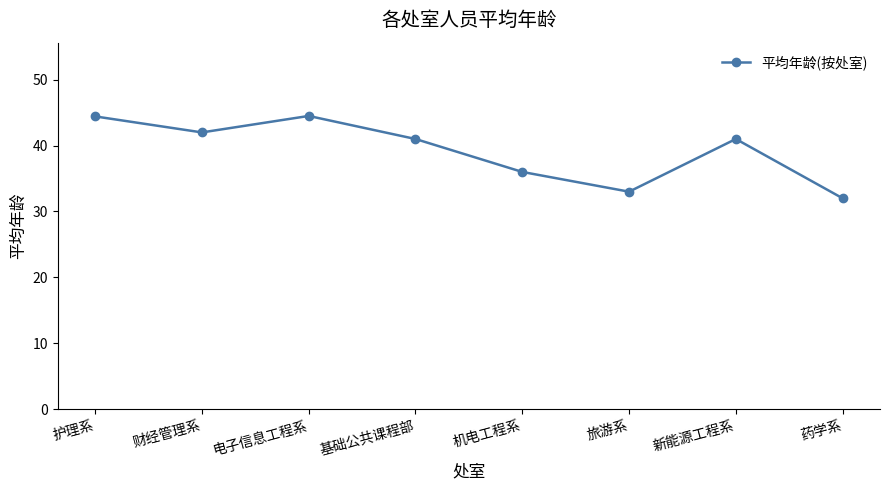

What is the difference between the maximum and minimum values?

12.5